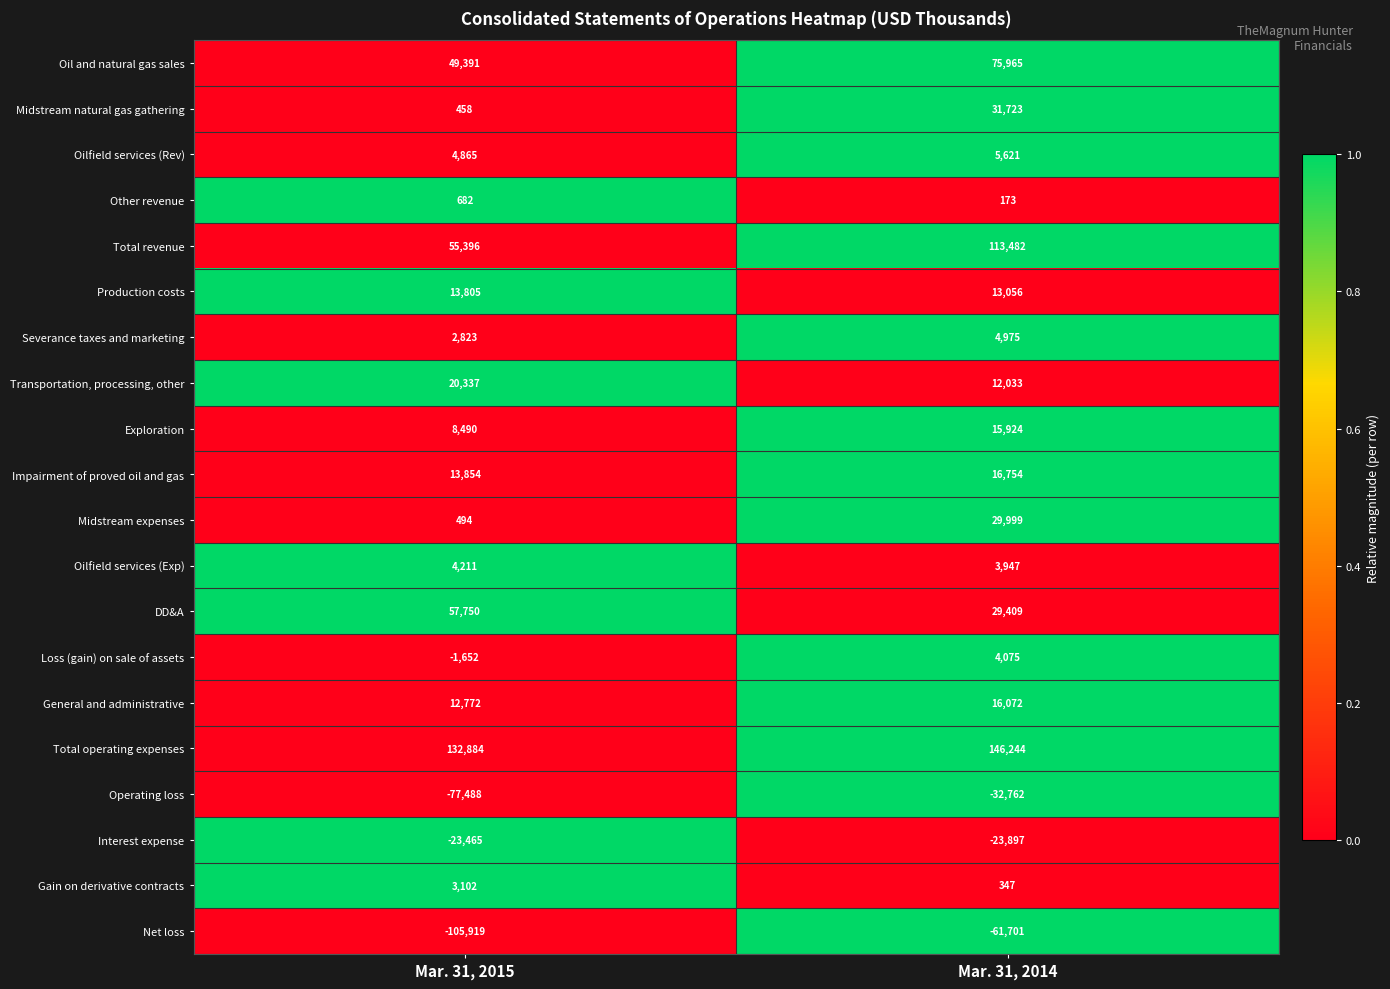

How many series are shown in this chart?

20